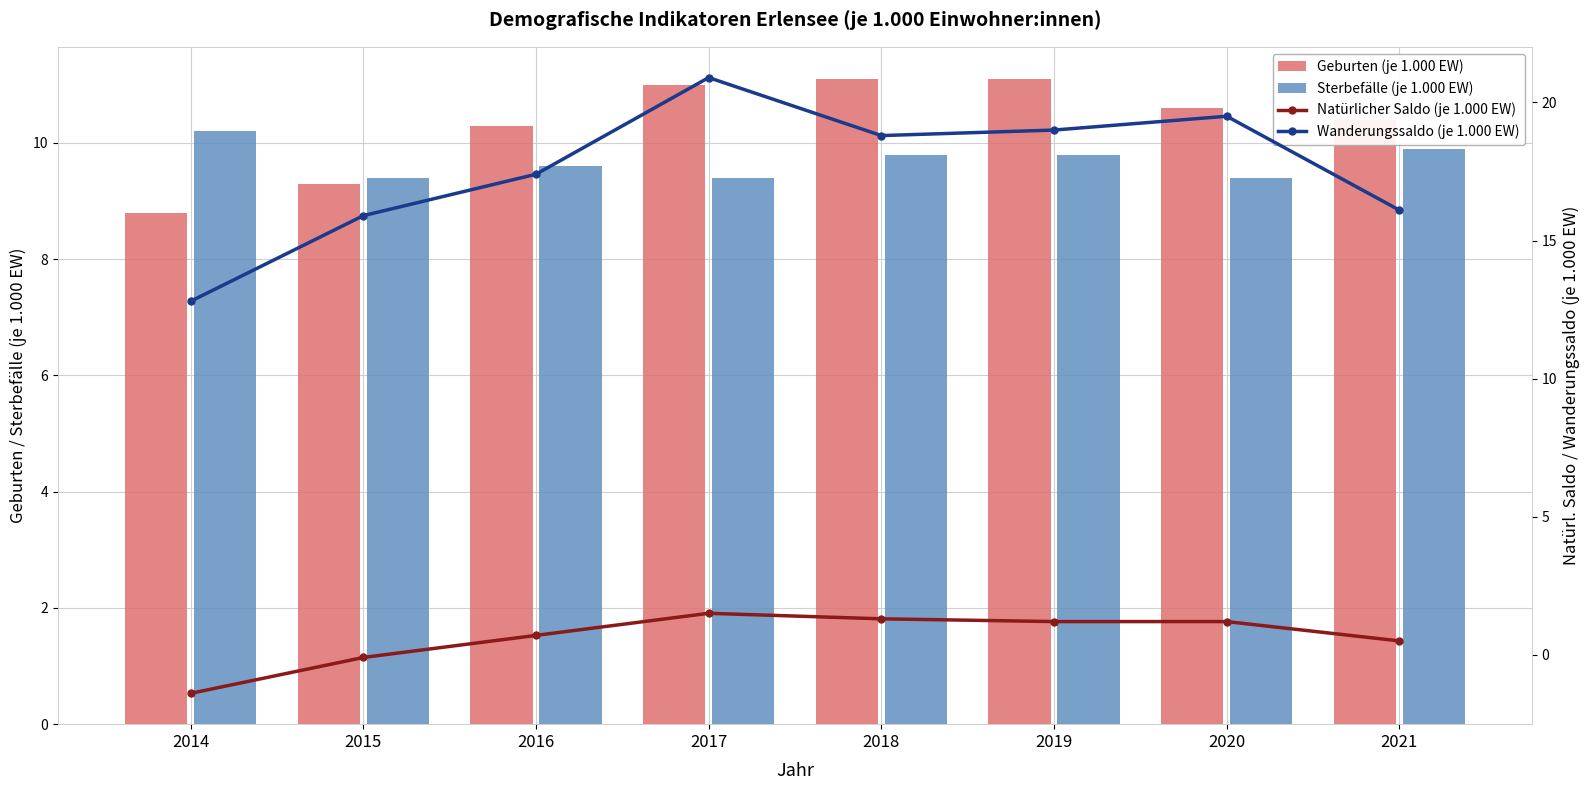

What is the total value across all series at 2015?

34.5